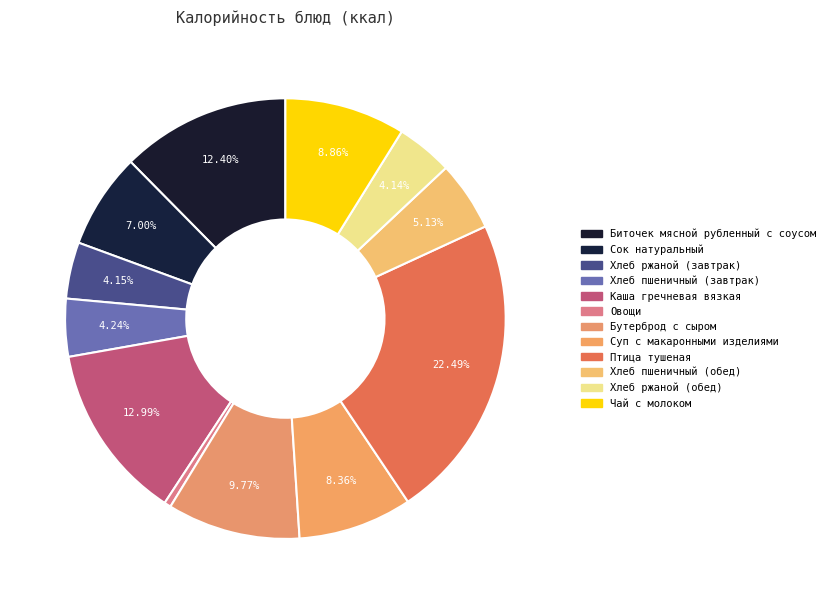

Between Сок натуральный and Бутерброд с сыром, which is larger?

Бутерброд с сыром